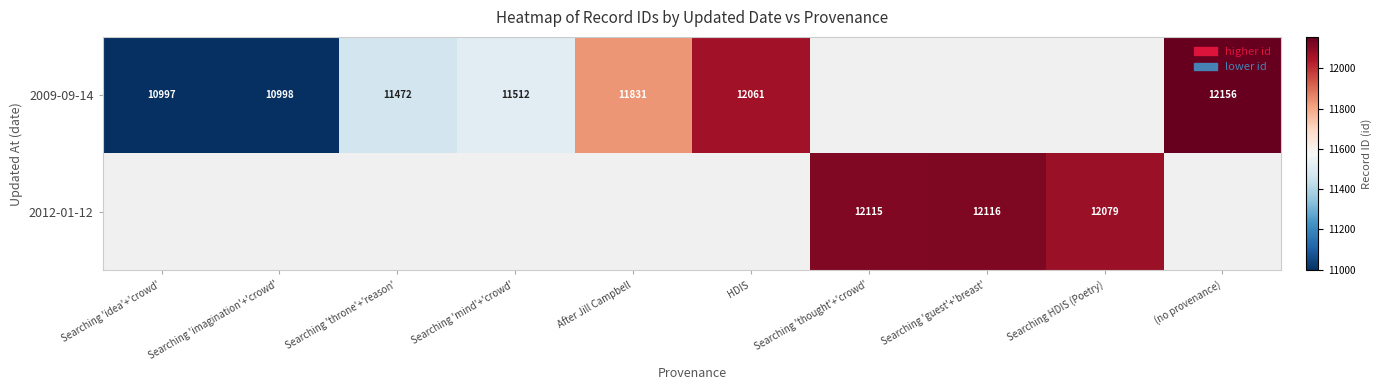

Which has a higher value, After Jill Campbell or Searching 'imagination'+'crowd'?

After Jill Campbell